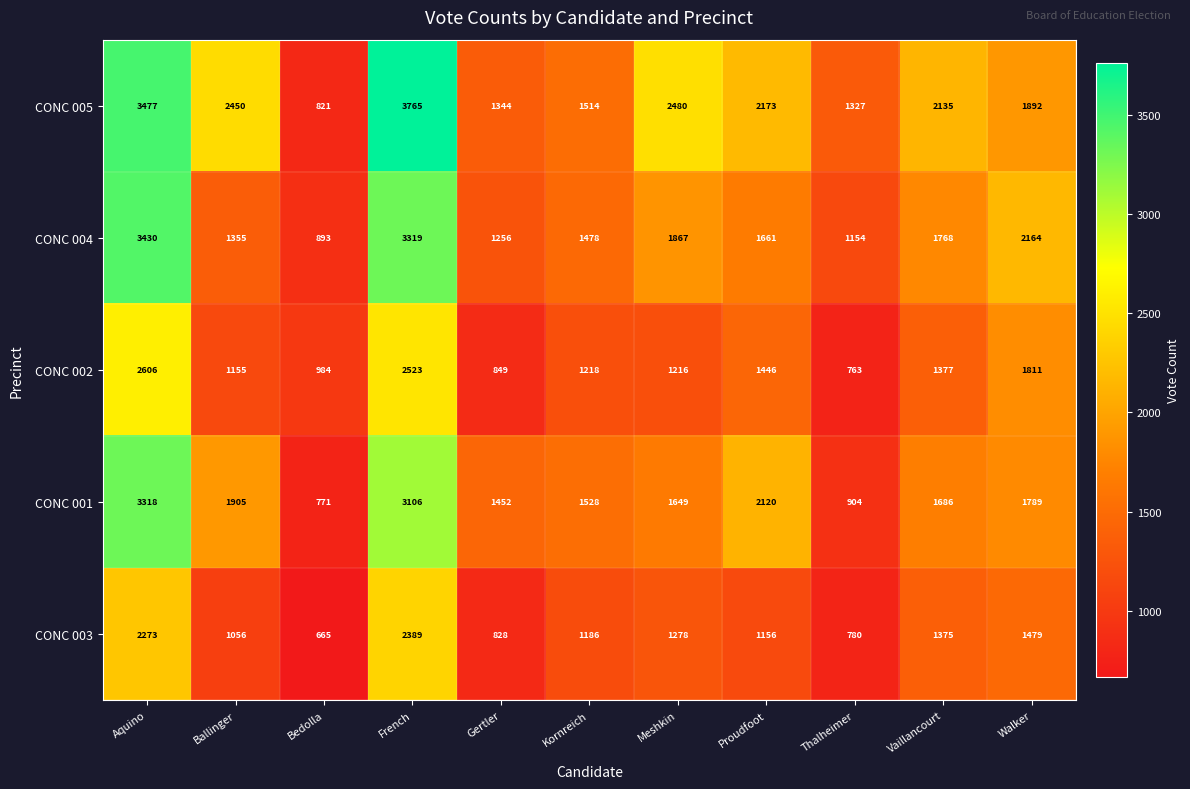

What is the highest value of the CONC 001 series?

3318